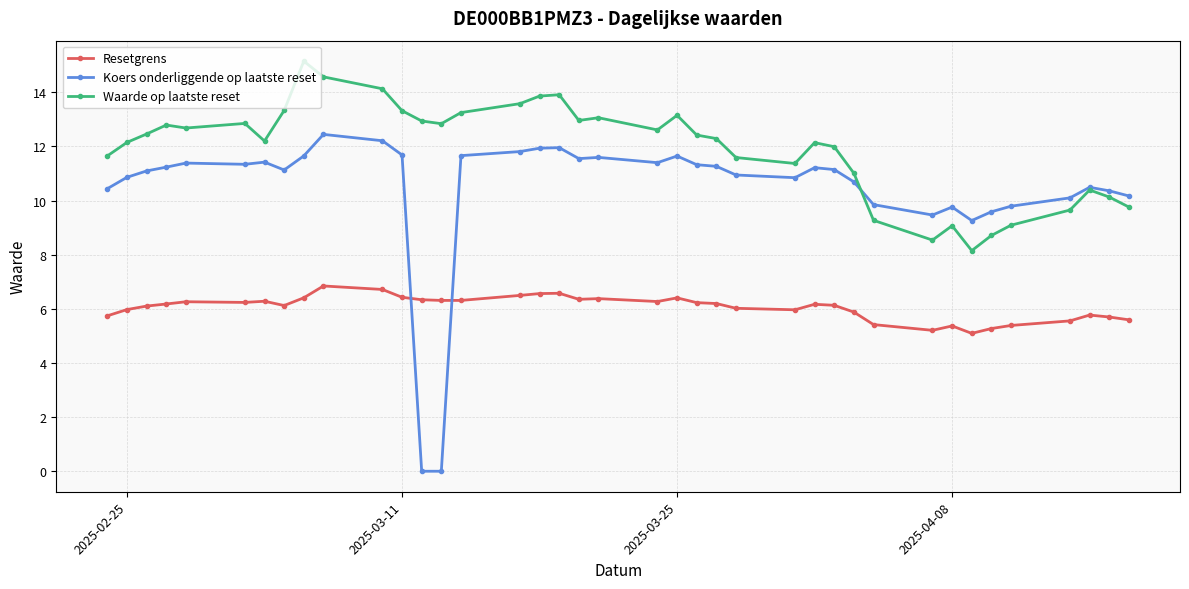

True or false: Waarde op laatste reset has more than 2 interior local peaks.

True